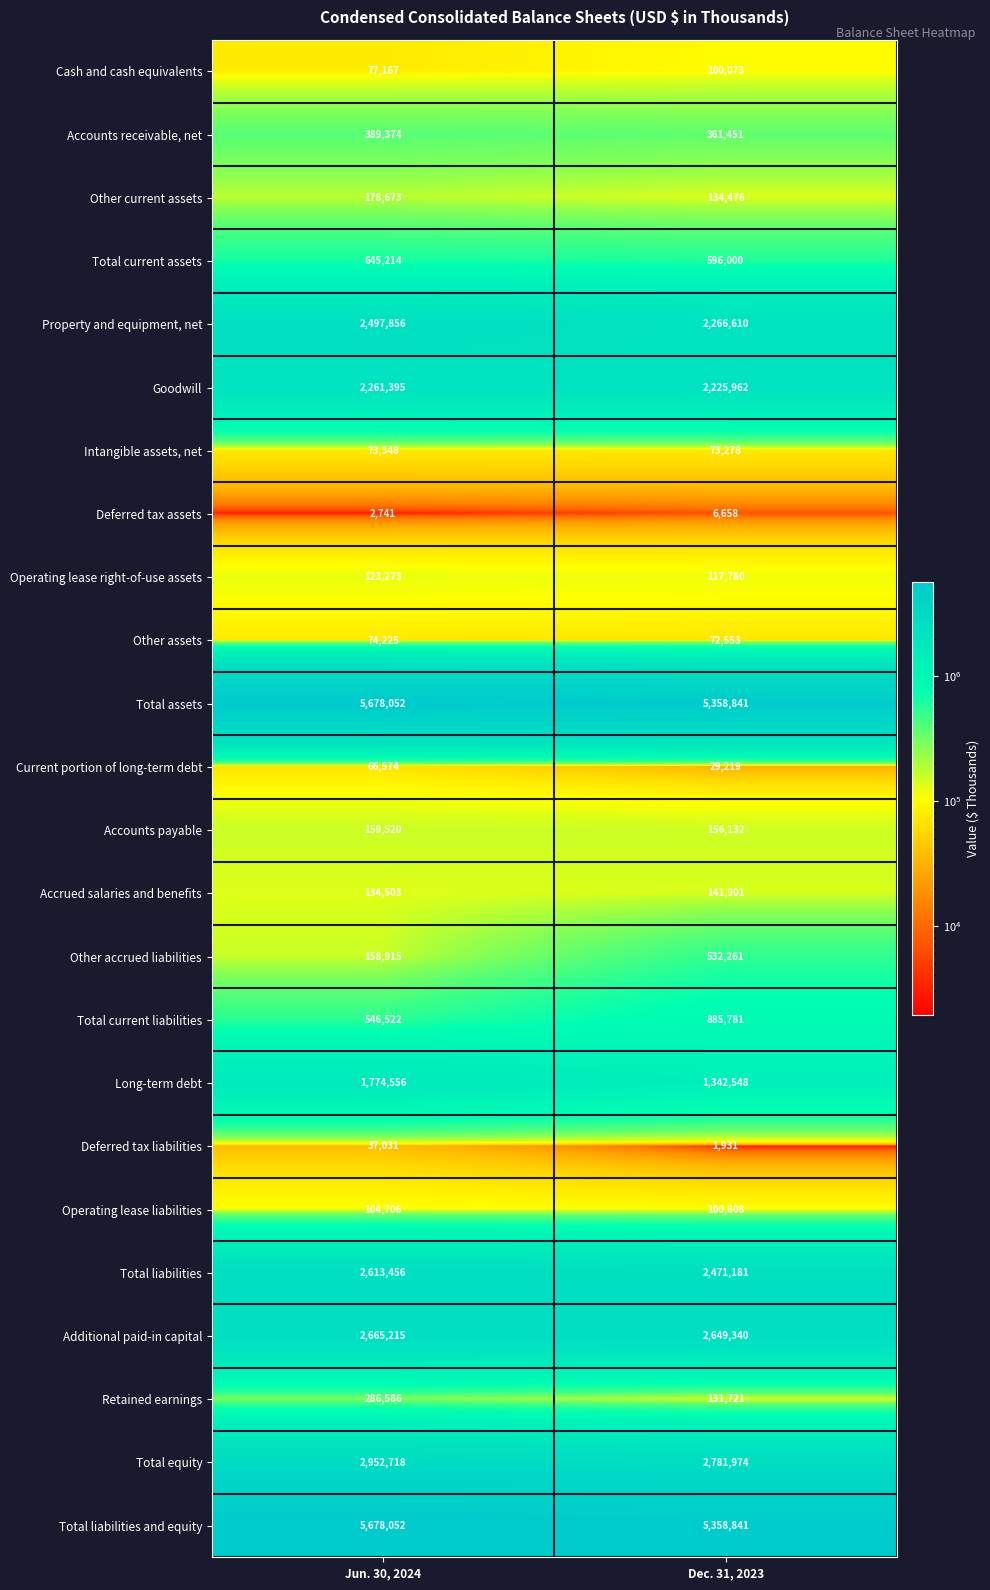

What is the difference between the Accounts payable values at Jun. 30, 2024 and Dec. 31, 2023?

3388